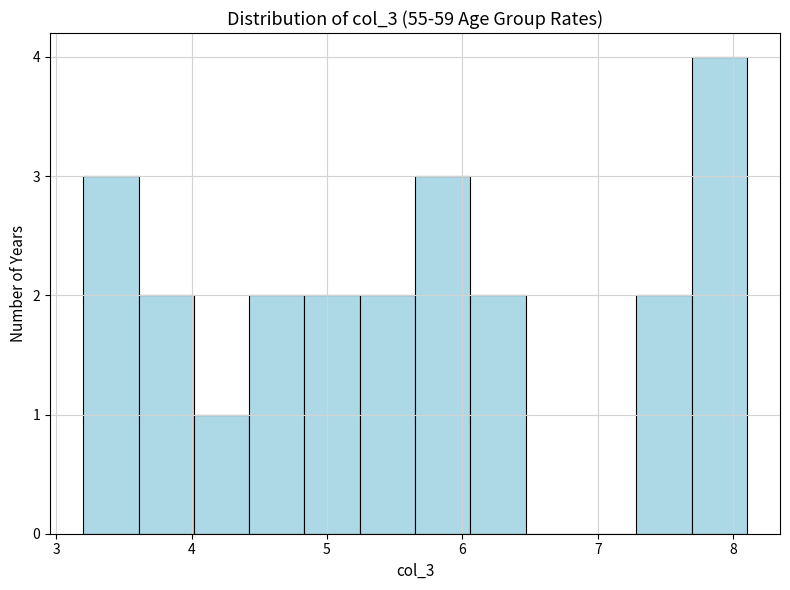

Reading left to right, transcribe this chart: for each bar, give the range it covers on the x-axis and its height. Neither the bar edges nor the heights are printed on the chart, so give them approximately, as read against the axes.

3.2 to 3.6: 3
3.6 to 4.0: 2
4.0 to 4.4: 1
4.4 to 4.8: 2
4.8 to 5.2: 2
5.2 to 5.7: 2
5.7 to 6.1: 3
6.1 to 6.5: 2
6.5 to 6.9: 0
6.9 to 7.3: 0
7.3 to 7.7: 2
7.7 to 8.1: 4